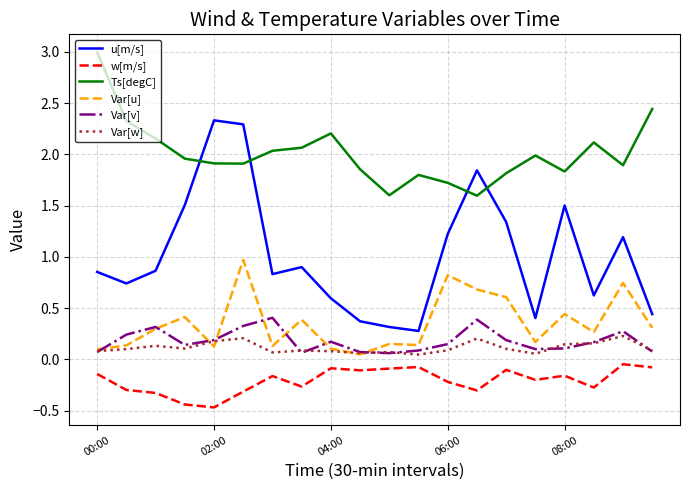

Which series has the largest total across all categories?

Ts[degC]